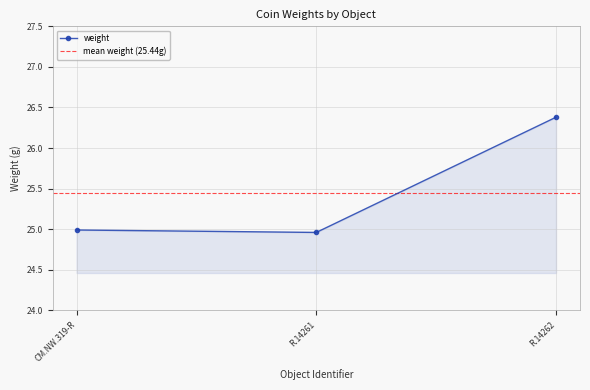

Rank the categories by value from highest to lowest.

R.14262, CM.NW.319-R, R.14261